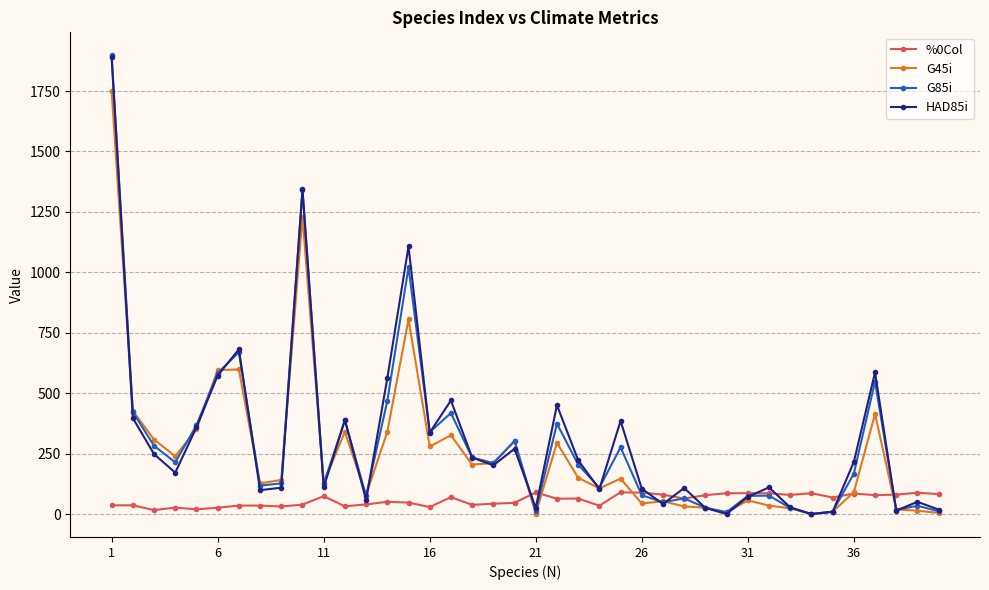

Which series has the widest spread of values?

G85i